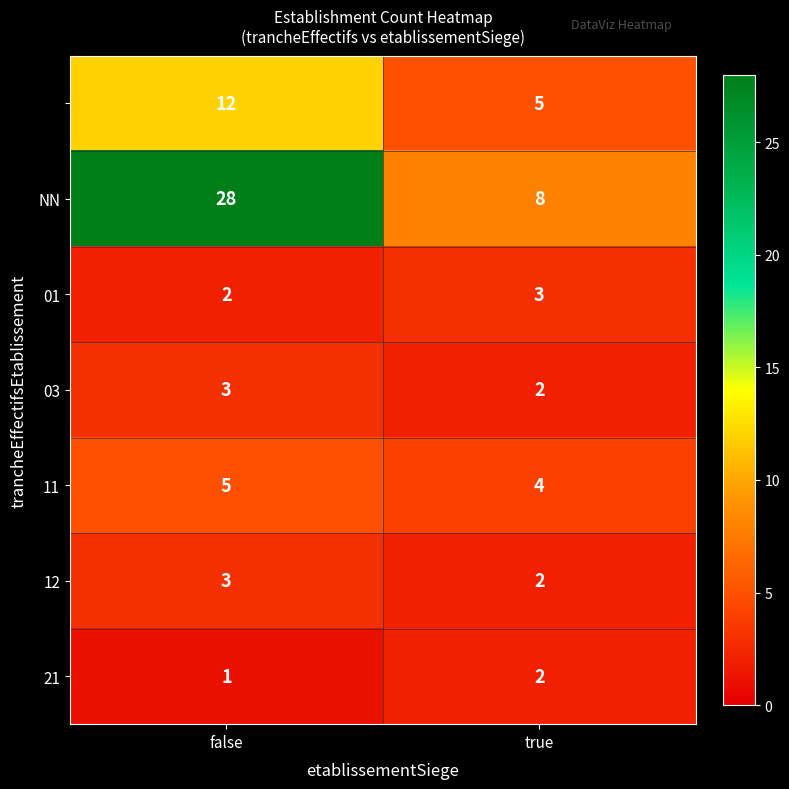

At how many categories does at least one series exceed 20?

1